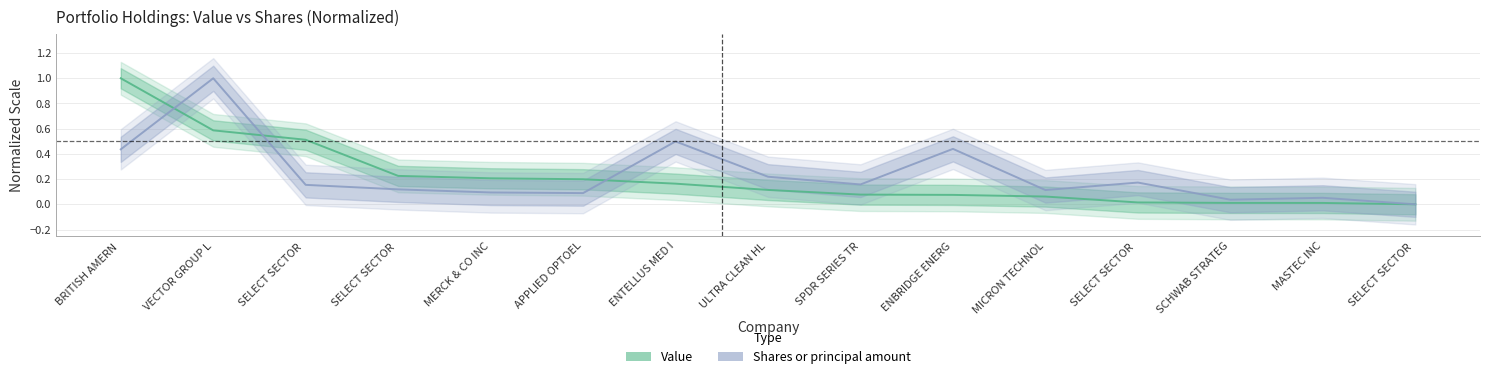

Is it true that Value (normalized) equals 1.5 at BRITISH AMERN ?

False